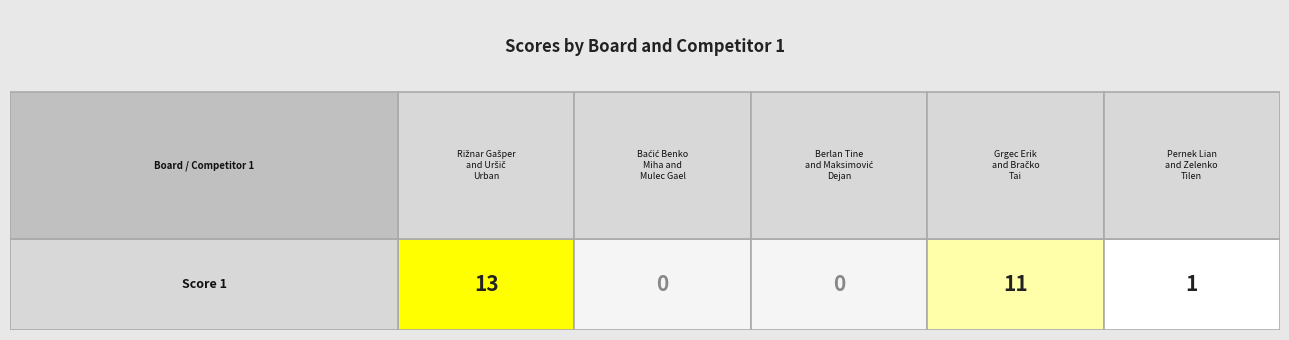

How many distinct data groups are displayed?

1